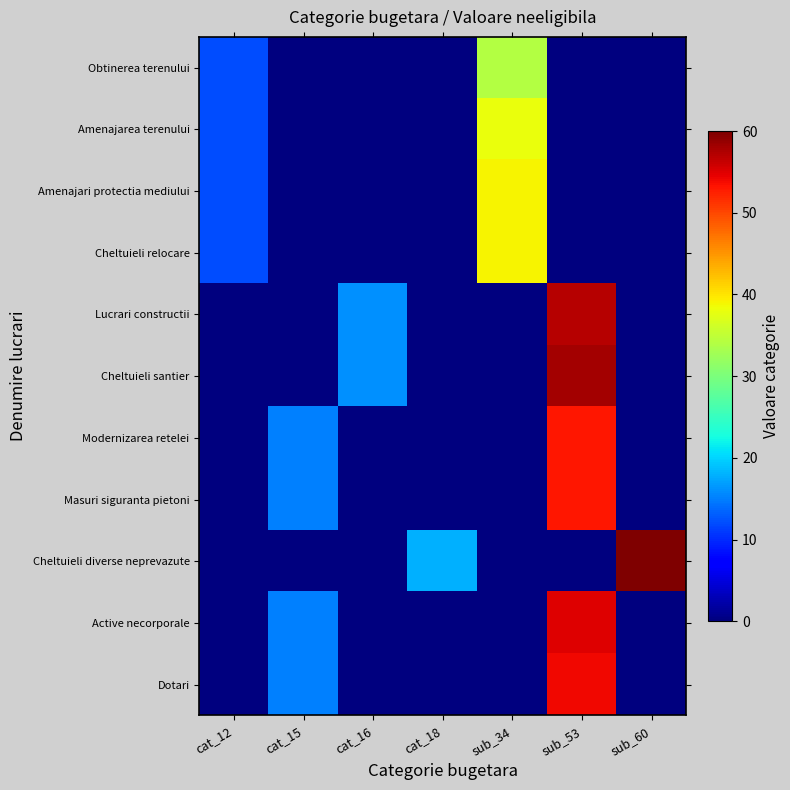

Reading left to right, extract all data points from this chart.

Obtinerea terenului: cat_12=12	cat_15=0	cat_16=0	cat_18=0	sub_34=34	sub_53=0	sub_60=0
Amenajarea terenului: cat_12=12	cat_15=0	cat_16=0	cat_18=0	sub_34=38	sub_53=0	sub_60=0
Amenajari protectia mediului: cat_12=12	cat_15=0	cat_16=0	cat_18=0	sub_34=39	sub_53=0	sub_60=0
Cheltuieli relocare: cat_12=12	cat_15=0	cat_16=0	cat_18=0	sub_34=39	sub_53=0	sub_60=0
Lucrari constructii: cat_12=0	cat_15=0	cat_16=16	cat_18=0	sub_34=0	sub_53=57	sub_60=0
Cheltuieli santier: cat_12=0	cat_15=0	cat_16=16	cat_18=0	sub_34=0	sub_53=58	sub_60=0
Modernizarea retelei: cat_12=0	cat_15=15	cat_16=0	cat_18=0	sub_34=0	sub_53=53	sub_60=0
Masuri siguranta pietoni: cat_12=0	cat_15=15	cat_16=0	cat_18=0	sub_34=0	sub_53=53	sub_60=0
Cheltuieli diverse neprevazute: cat_12=0	cat_15=0	cat_16=0	cat_18=18	sub_34=0	sub_53=0	sub_60=60
Active necorporale: cat_12=0	cat_15=15	cat_16=0	cat_18=0	sub_34=0	sub_53=55	sub_60=0
Dotari: cat_12=0	cat_15=15	cat_16=0	cat_18=0	sub_34=0	sub_53=54	sub_60=0